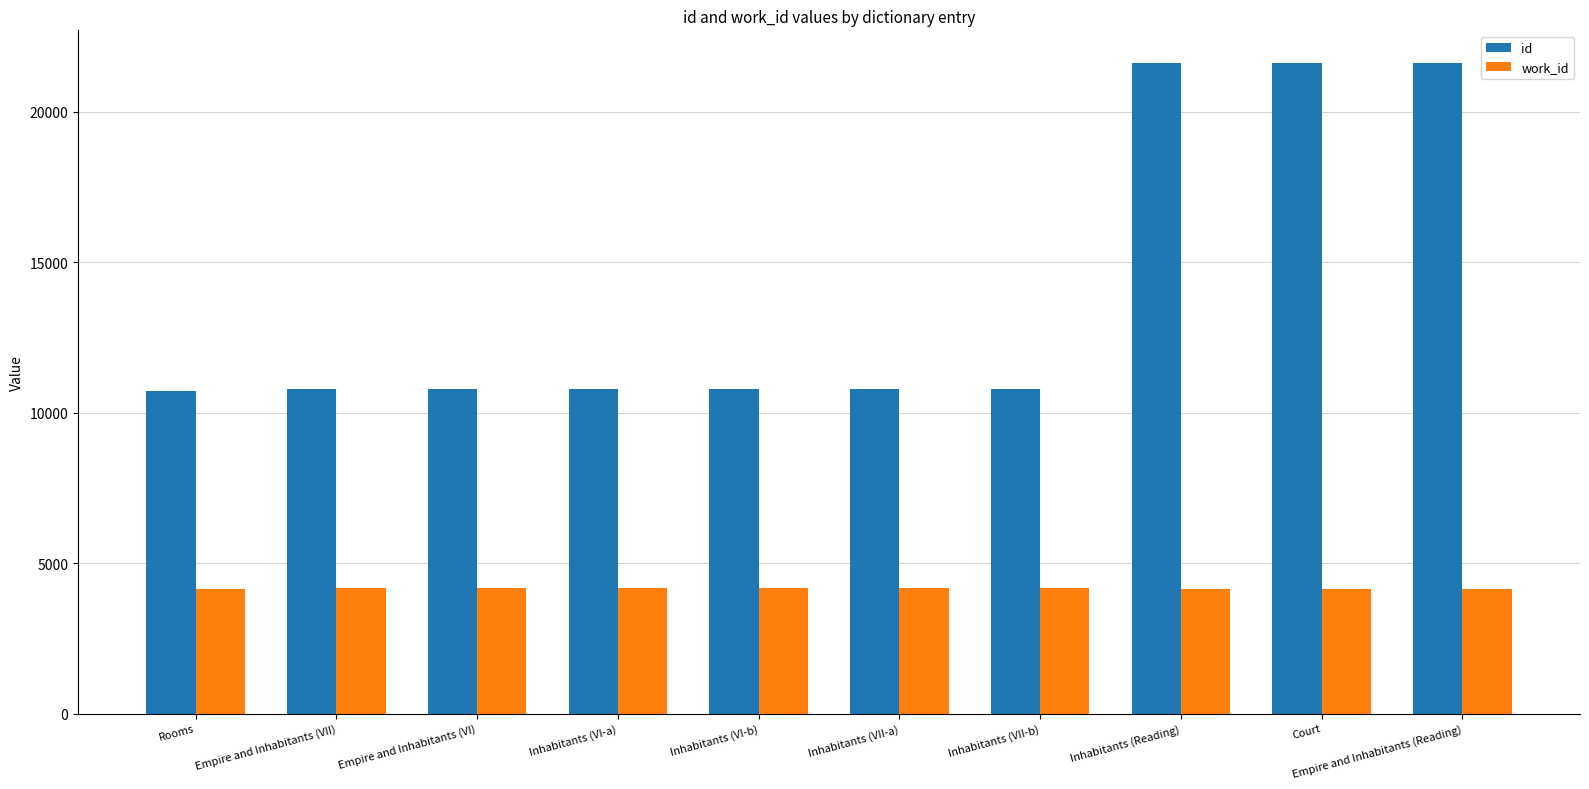

What is the difference between the maximum and minimum values in the id series?

10903